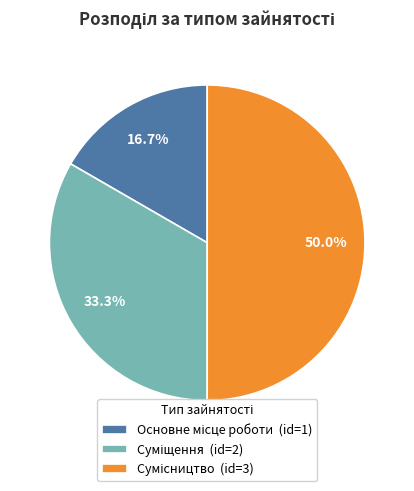

How many slices are in this pie chart?

3